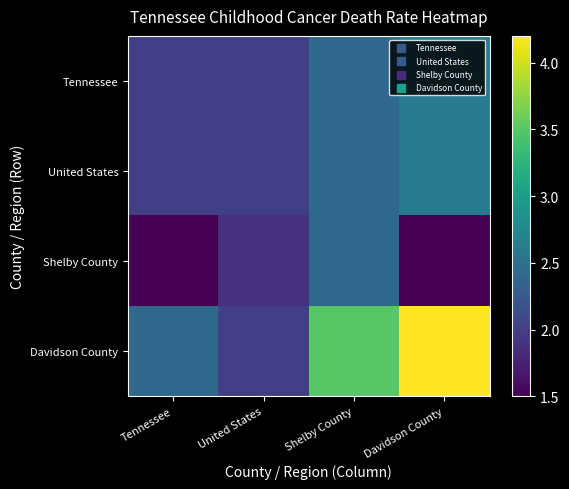

List the series in order of their peak value, highest first.

Davidson County, Tennessee, United States, Shelby County